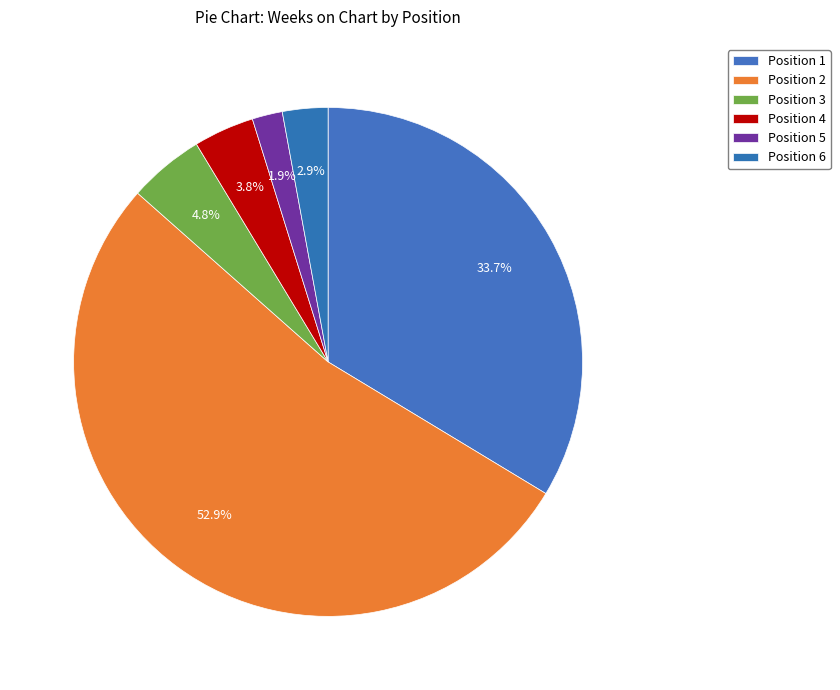

Count the number of slices in the pie.

6